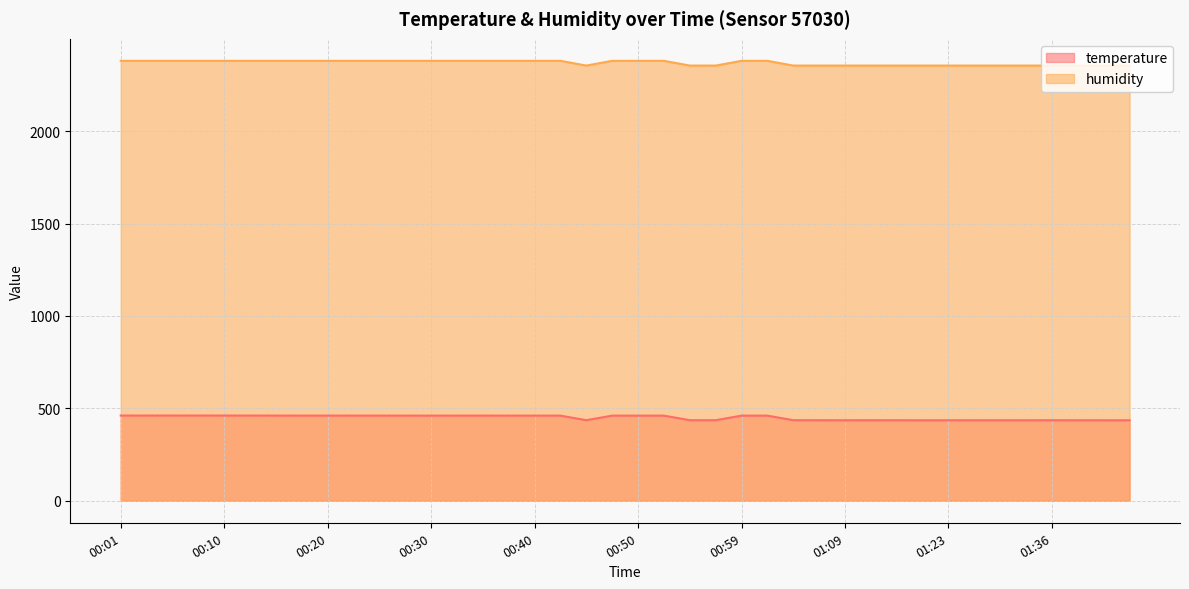

How many series are shown in this chart?

2